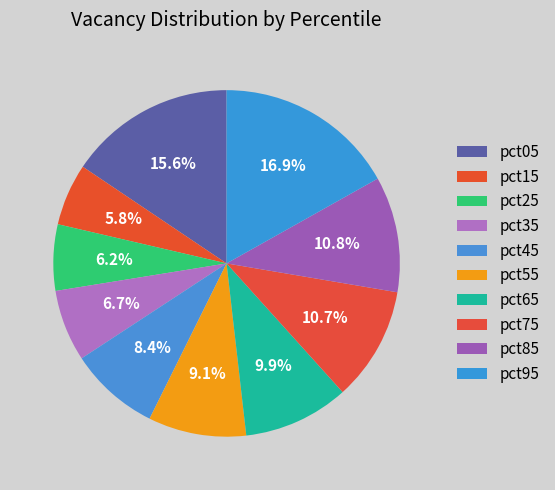

How many slices are in this pie chart?

10